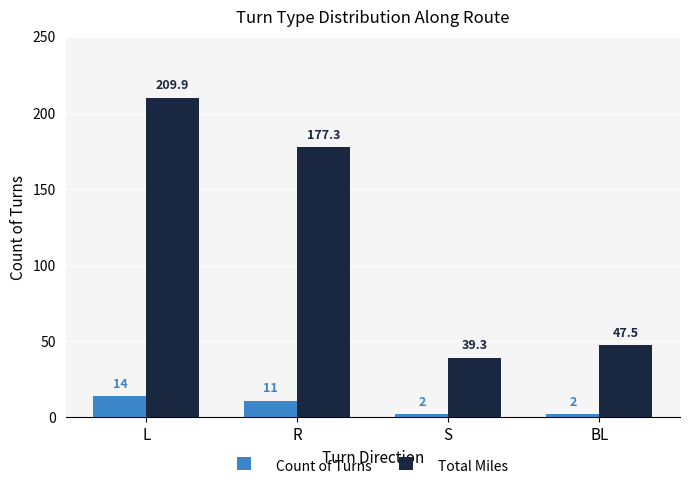

Which series has the widest spread of values?

Total Miles